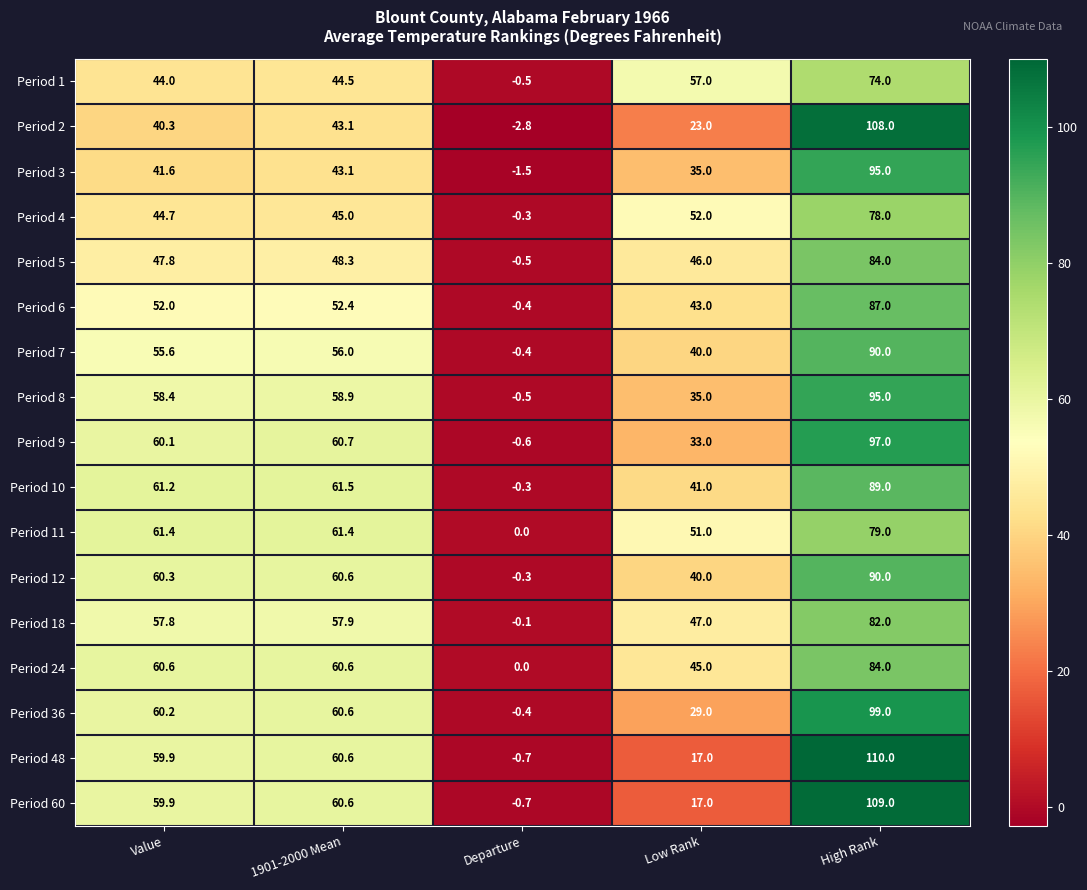

What is the maximum value shown in the chart?

110.0